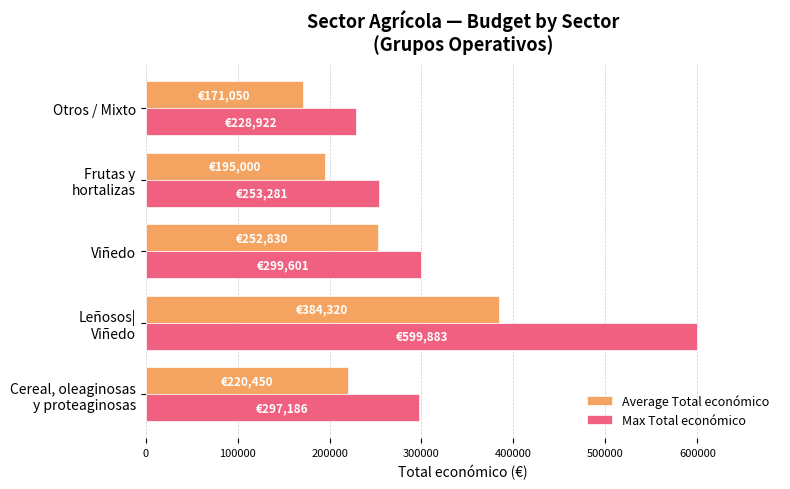

How many Average Total económico values are between 195000 and 252830?

3